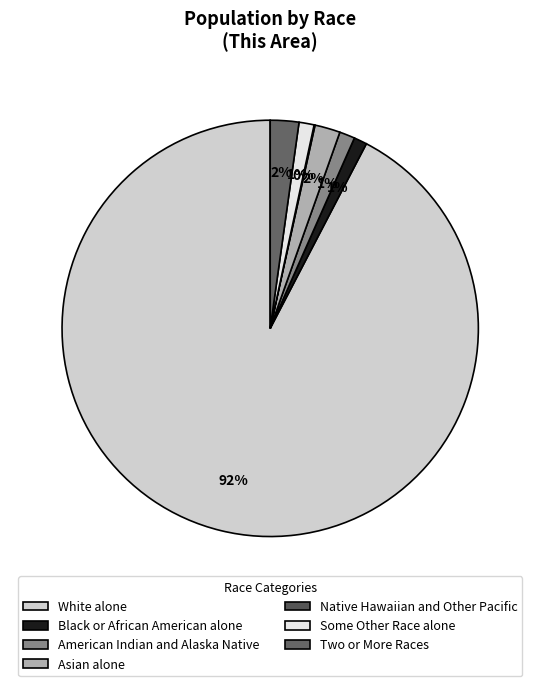

Is Asian alone the majority of the pie?

No